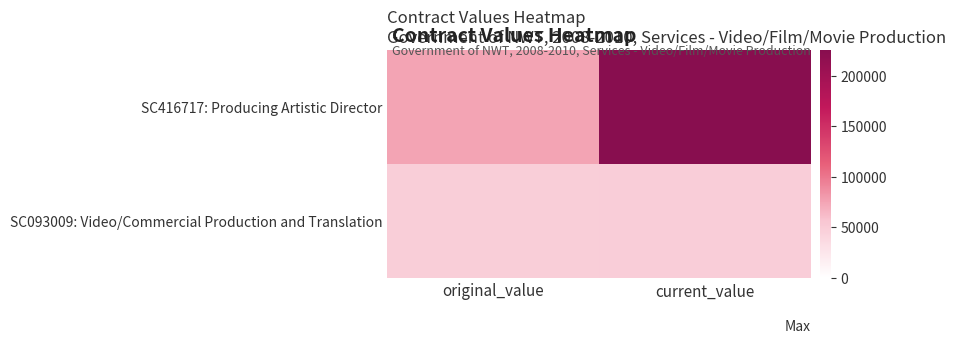

Between original_value and current_value, which series saw the biggest shift?

SC416717: Producing Artistic Director